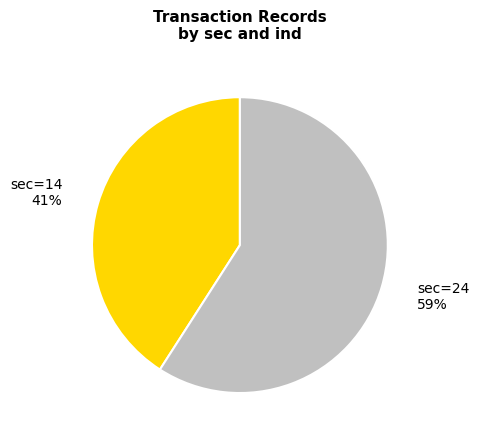

To the nearest percent, what is the difference between the largest and smallest slice percentages?

18%